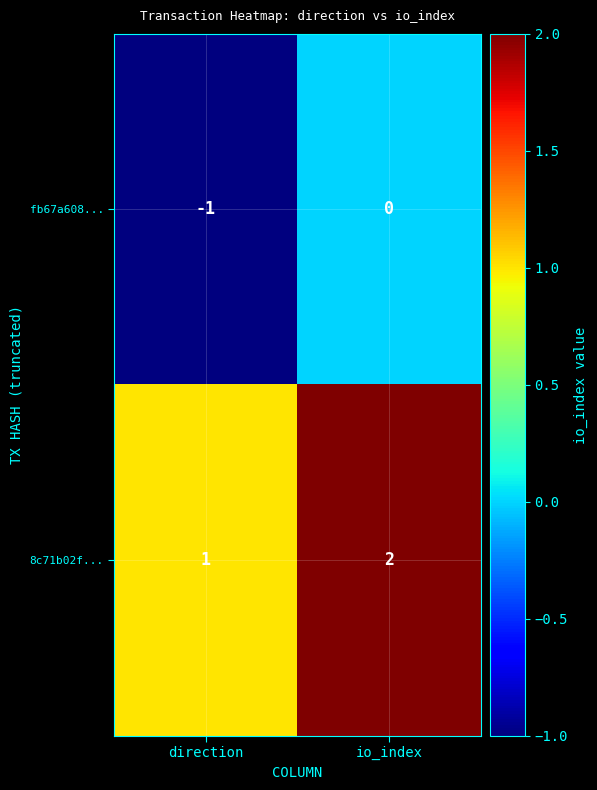

The value of 8c71b02f... at direction is 1. True or false?

True